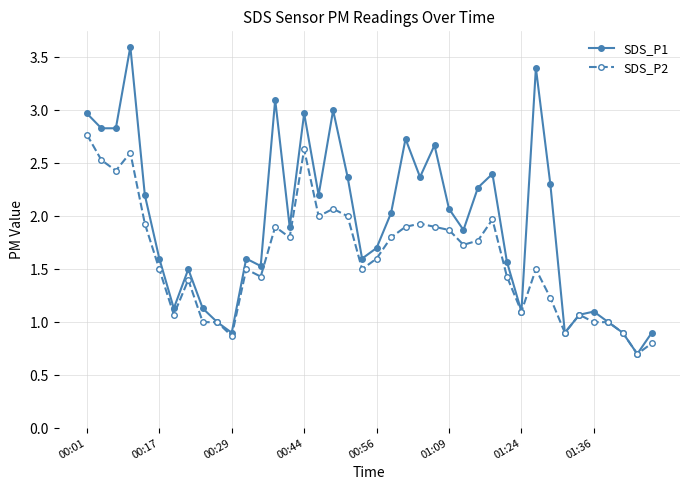

Which series has the largest range (max minus min)?

SDS_P1